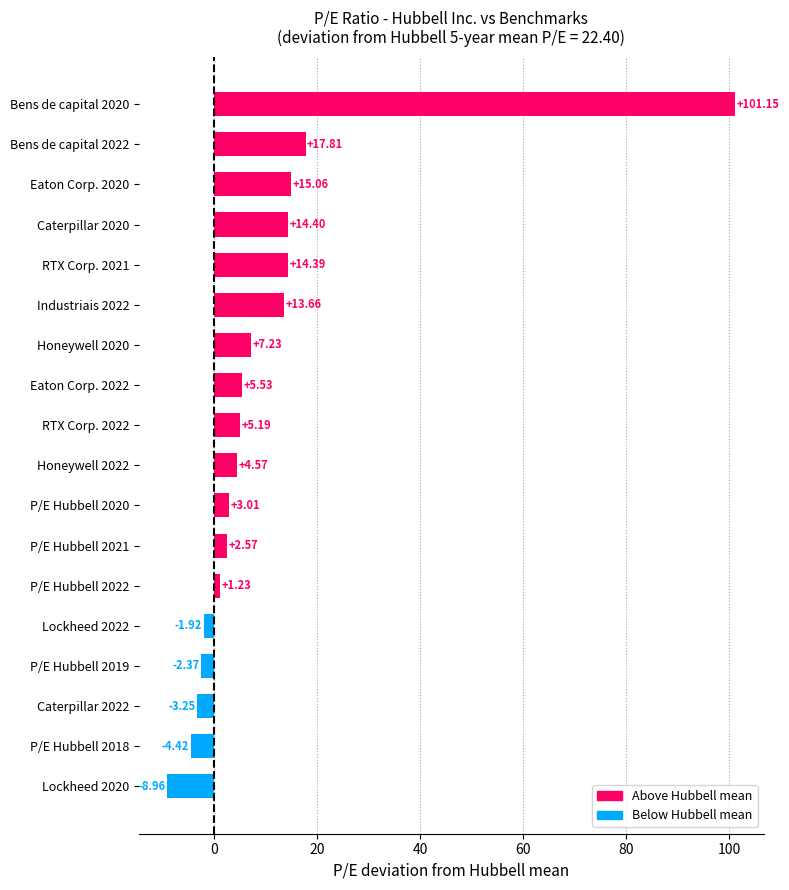

How many values are below 5?

9